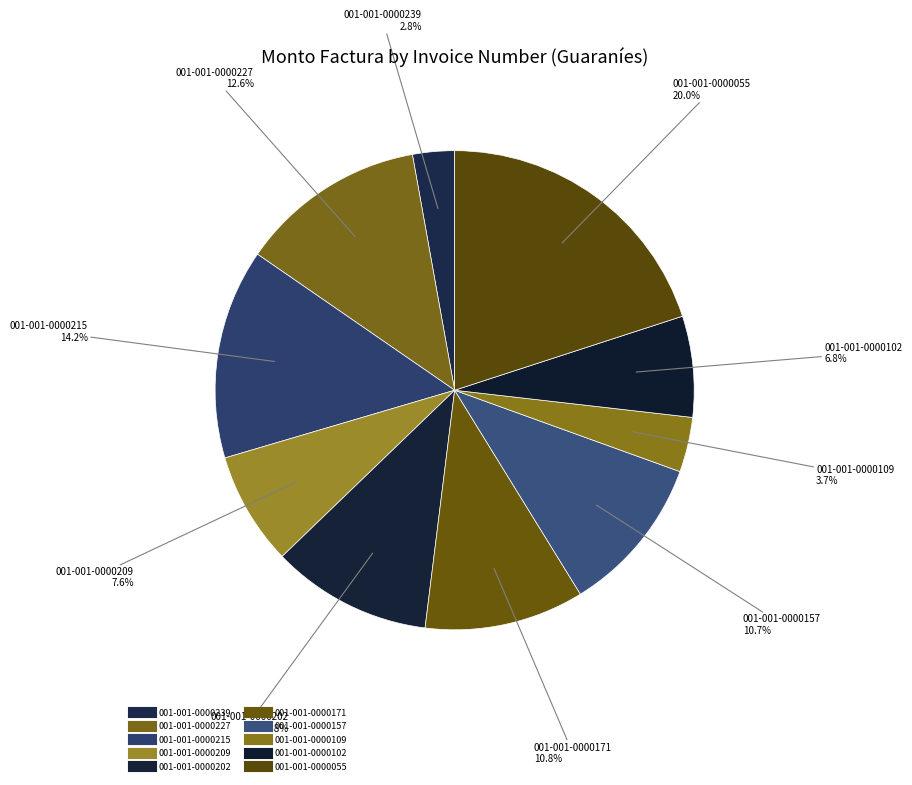

How many slices are in this pie chart?

10